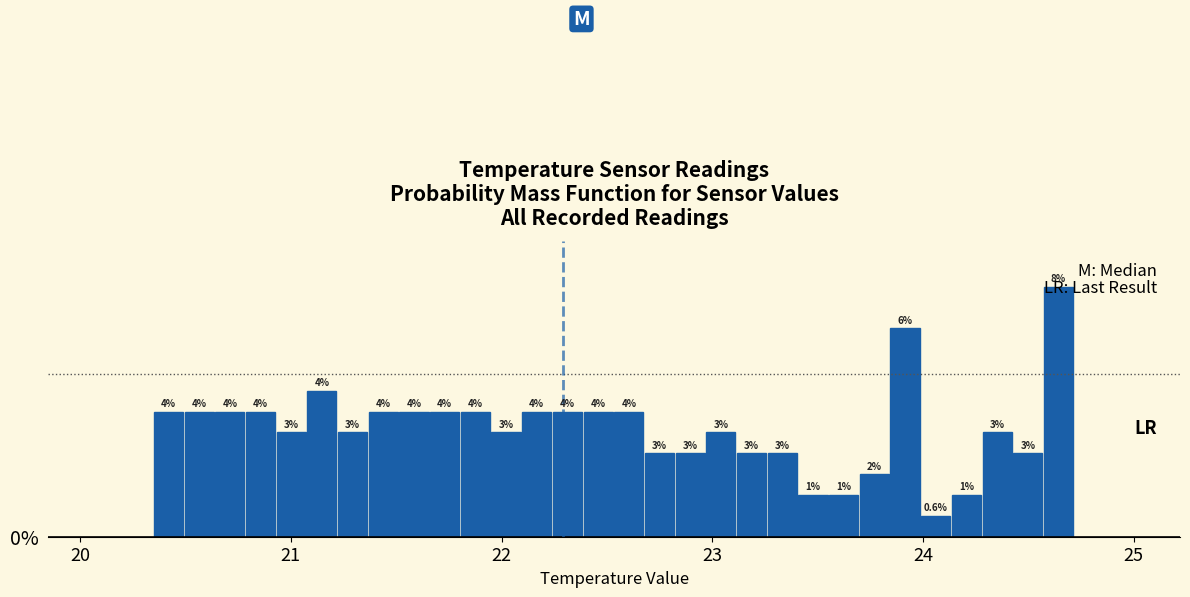

Around what value on the x-axis is the tallest bar? Give the approximate position of its centre, as read against the axis.

24.6